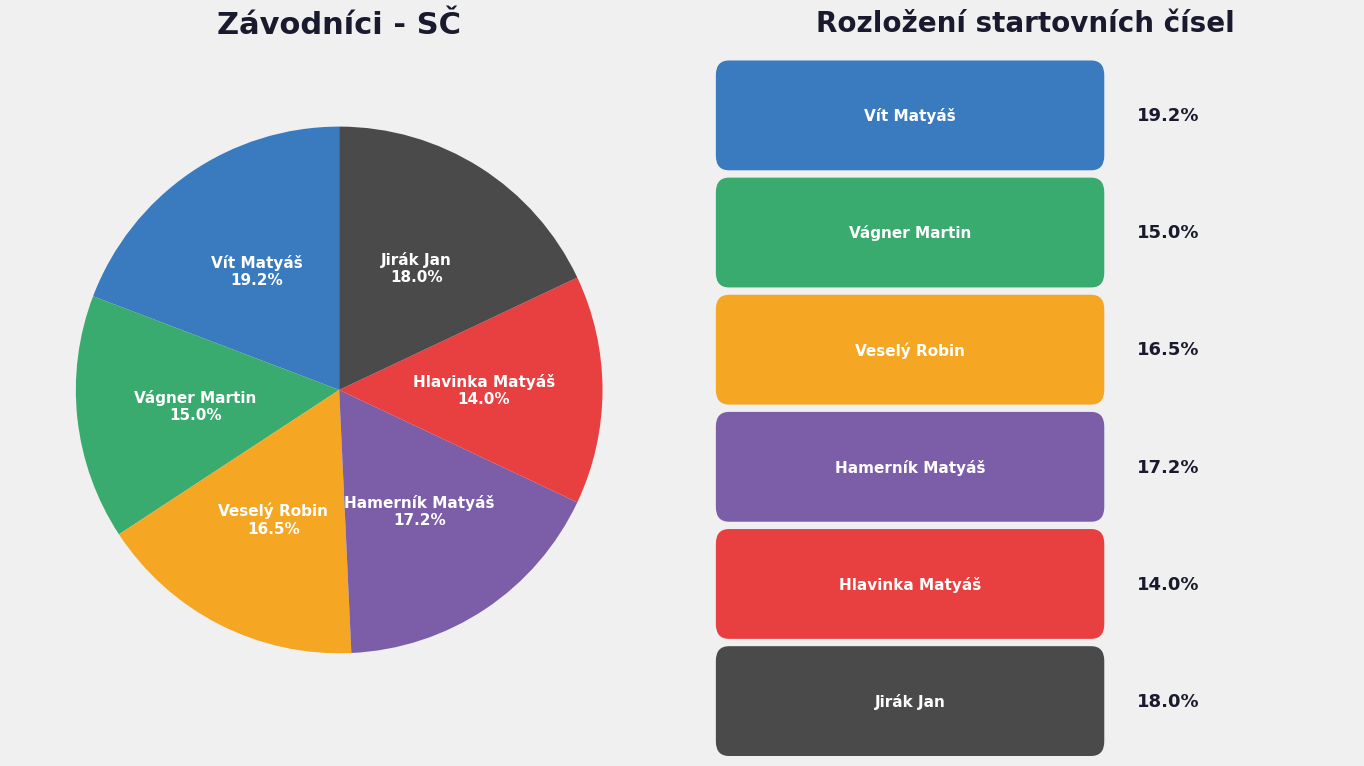

What is the largest slice in the pie chart?

Vít Matyáš